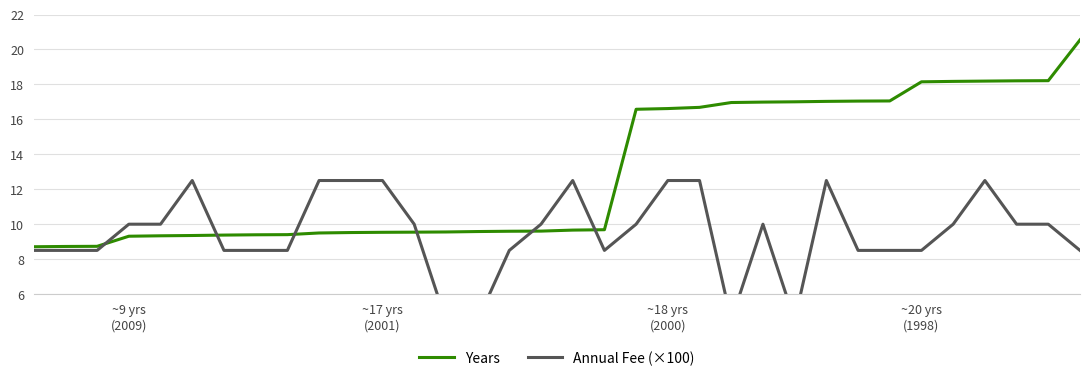

What is the lowest value of the Years series?

8.7